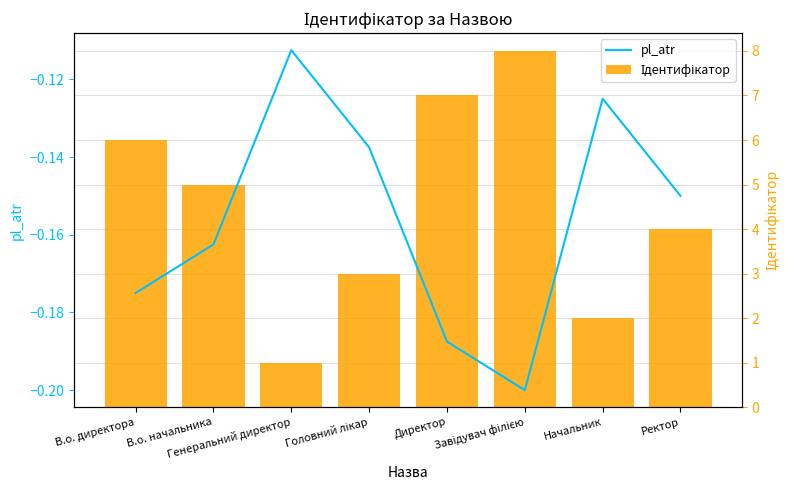

What is the label of the 3rd bar from the left?

Генеральний директор